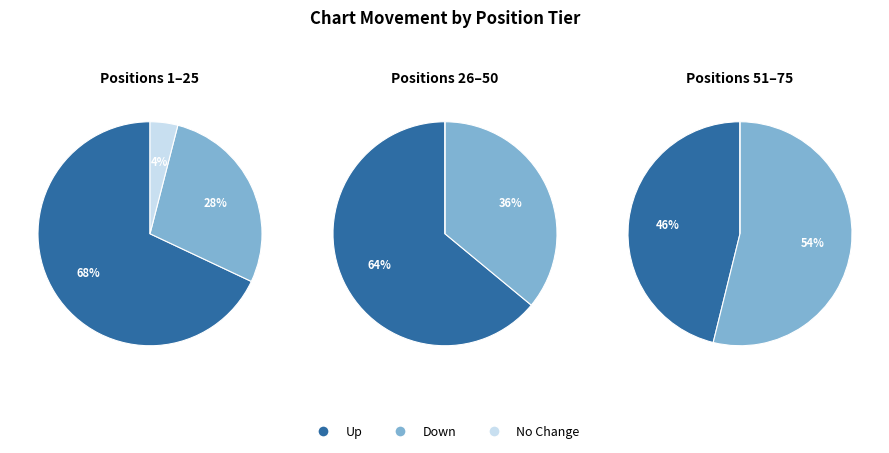

Which slice is the largest?

up